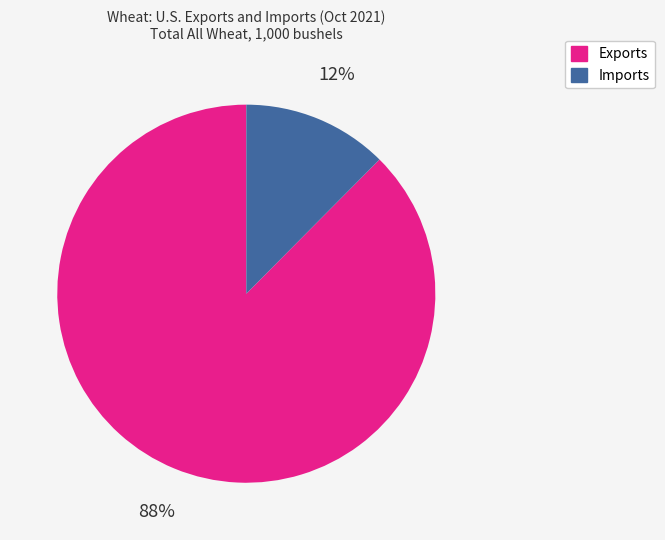

How many segments does this pie chart have?

2